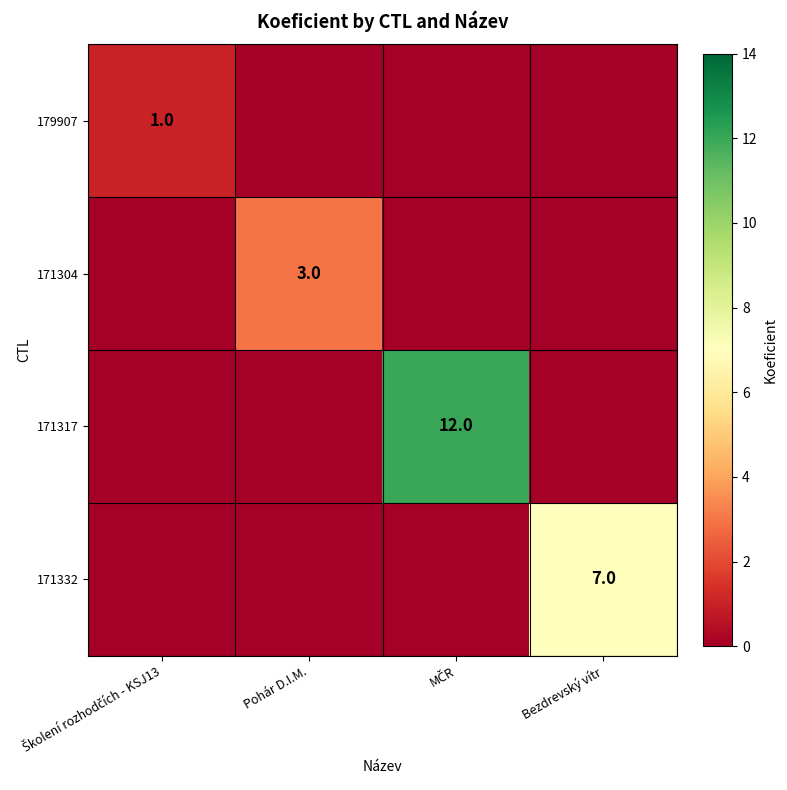

Is it true that 171332 equals 7 at Bezdrevský vítr?

True